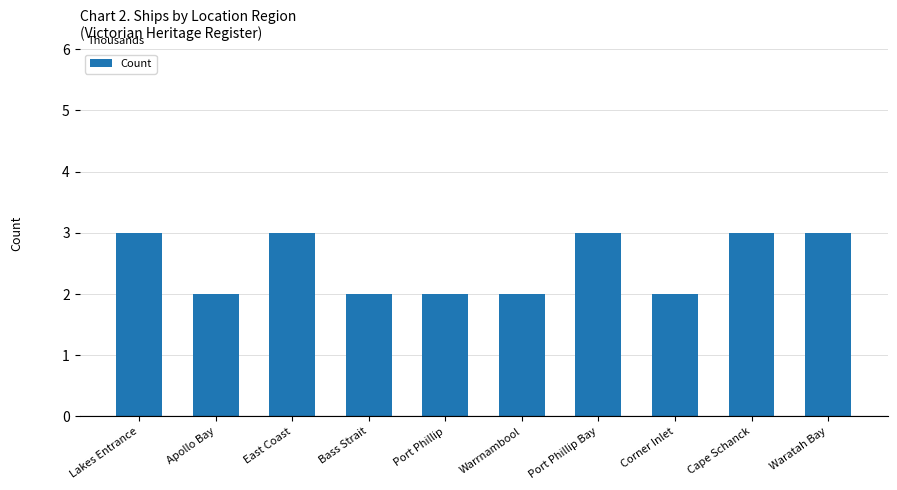

What is the value of the 9th bar from the left?

3